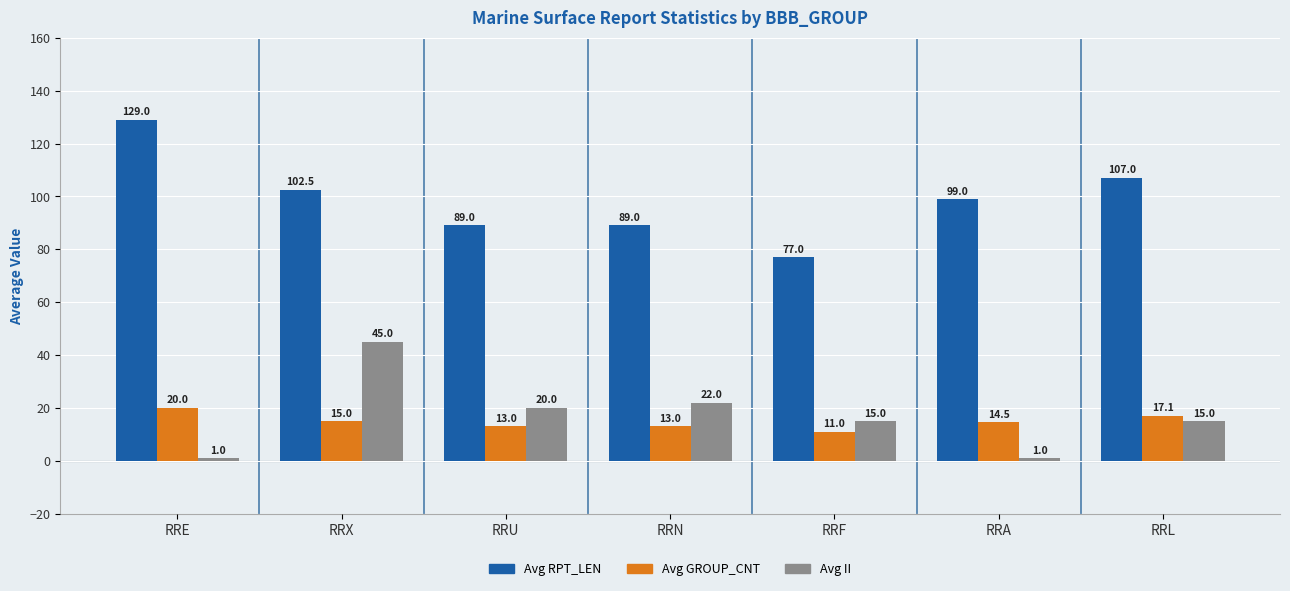

The Avg GROUP_CNT series shows 29.0 at RRE. True or false?

False